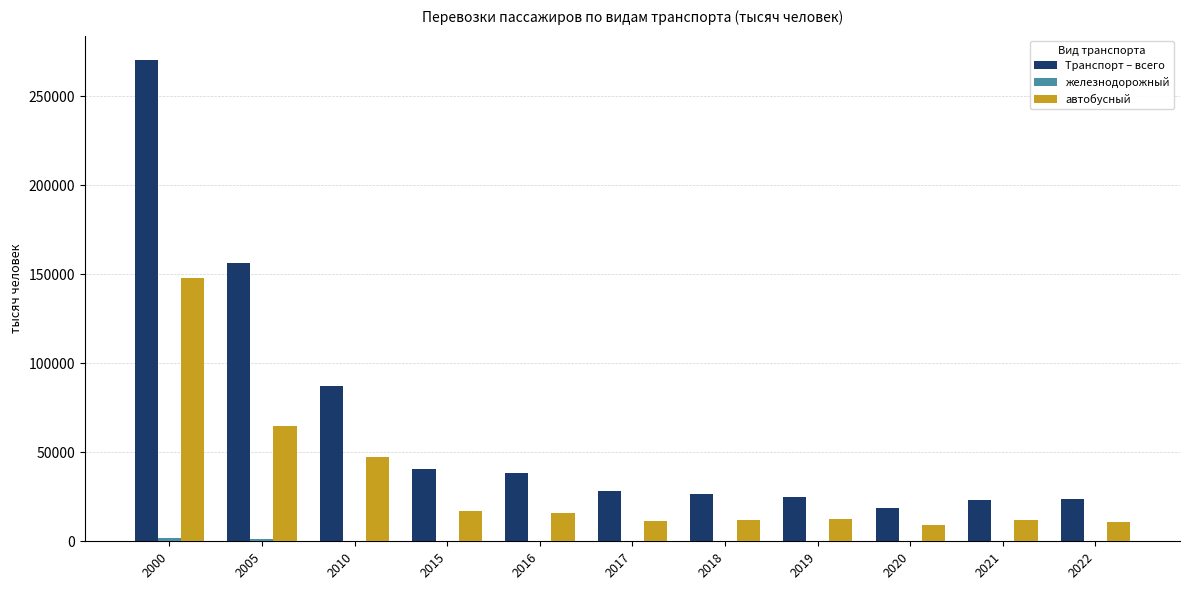

Between 2005 and 2018, which series saw the biggest shift?

Транспорт – всего